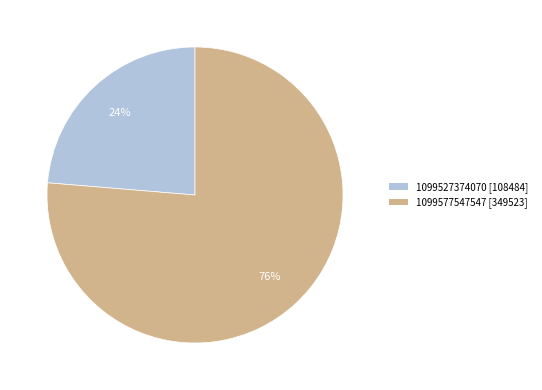

Which has a higher value, 1099527374070 or 1099577547547?

1099577547547